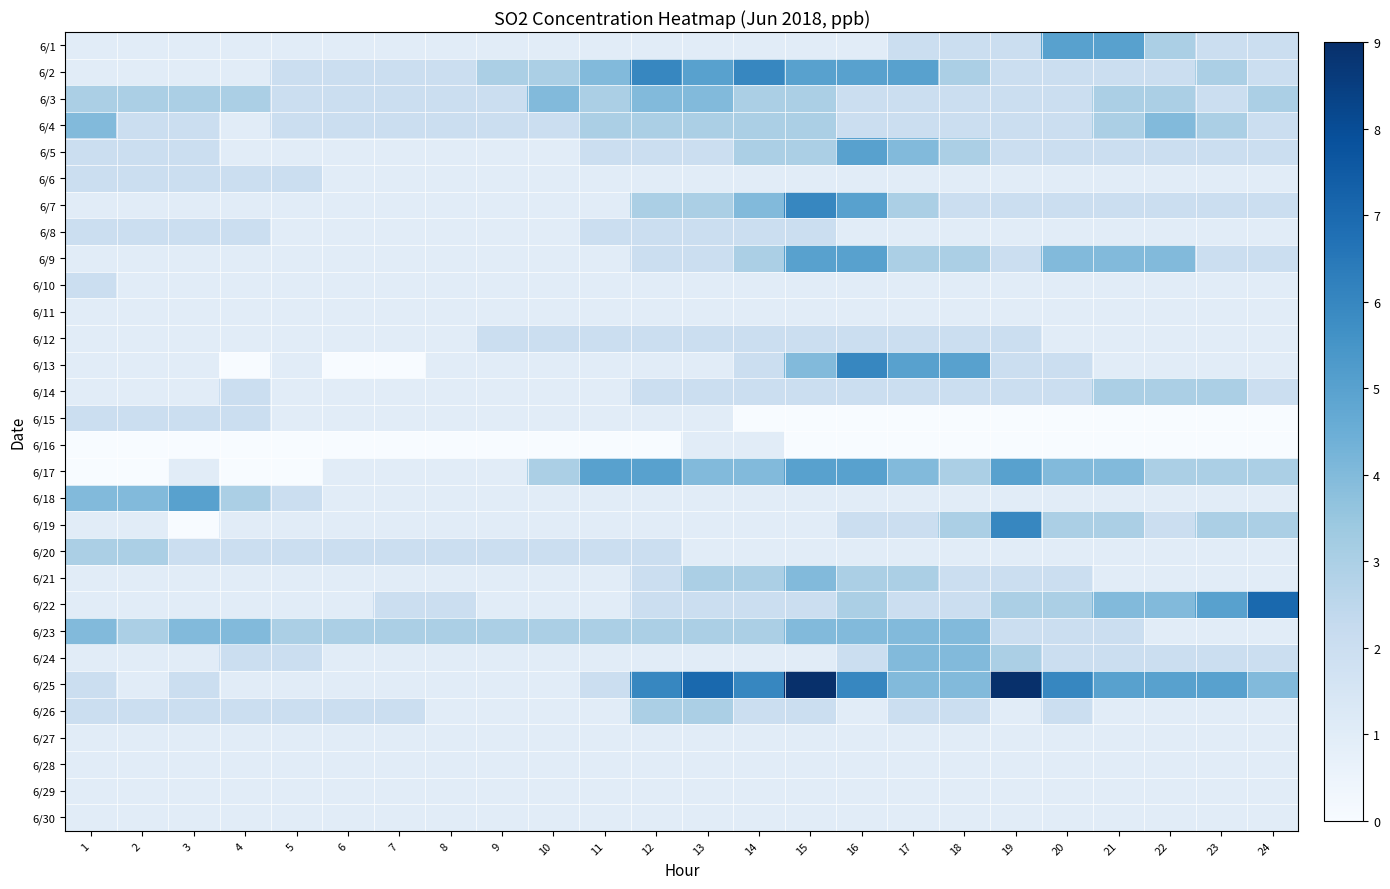

At which category is the sum across all series the highest?

15